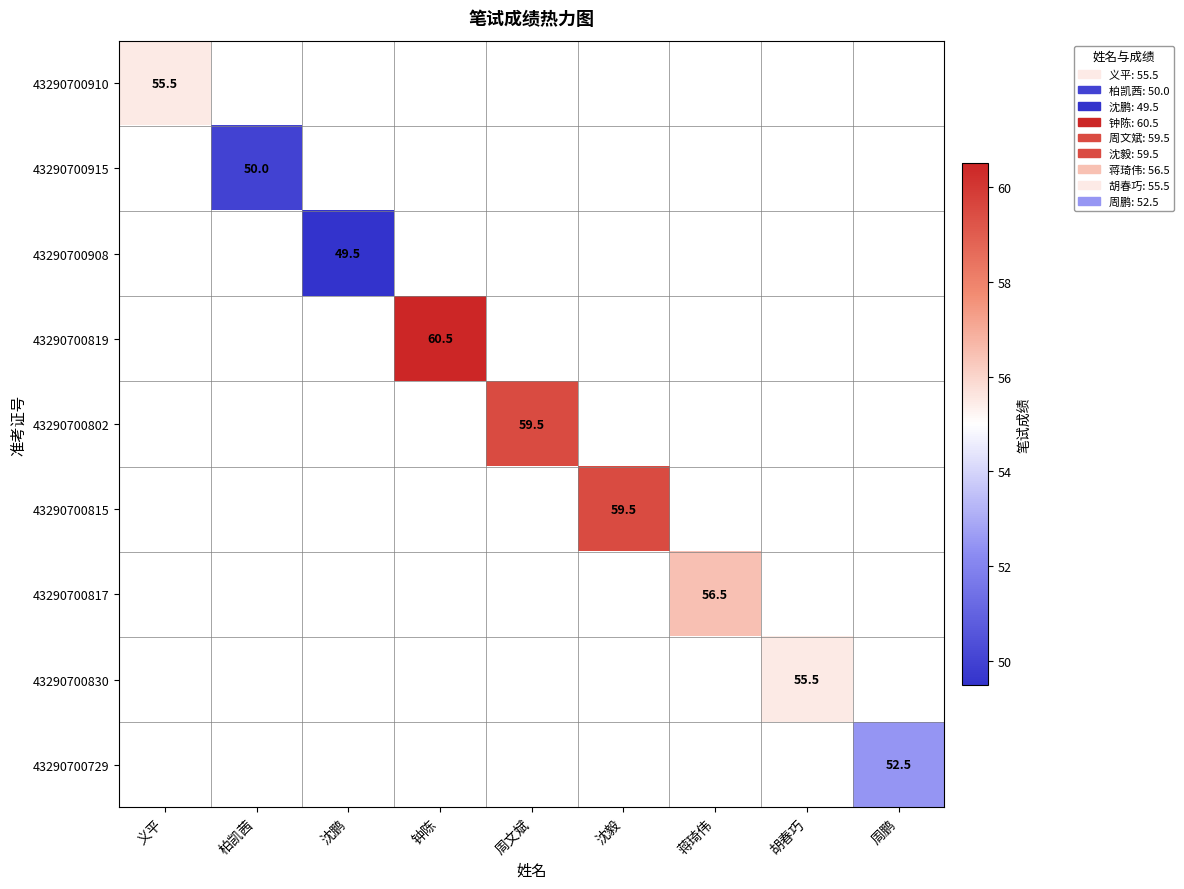

The 43290700817 series shows 56.5 at 蒋琦伟. True or false?

True